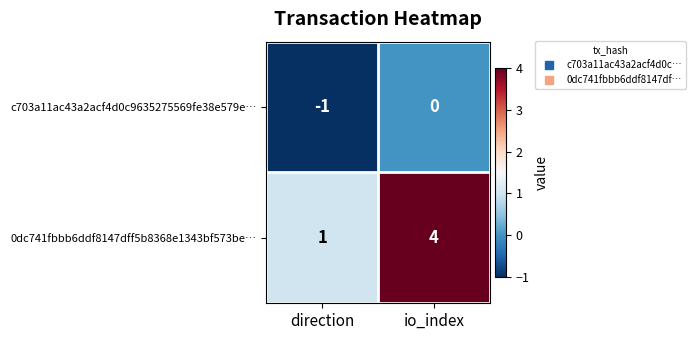

True or false: 0dc741fbbb6ddf8147dff5b8368e1343bf573be… has a value of 1 at direction.

True